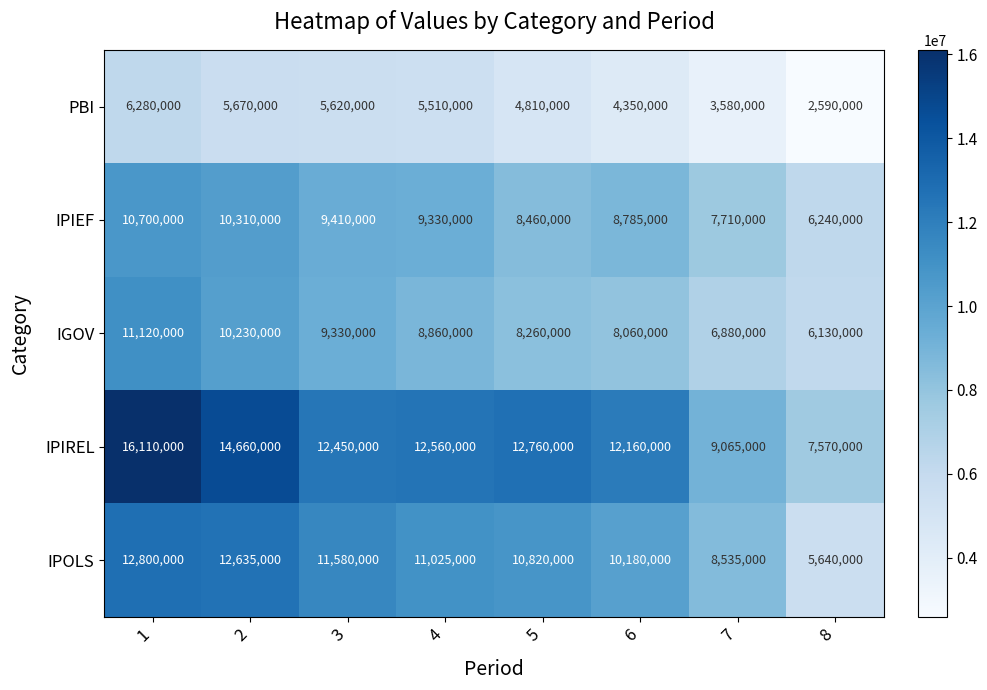

What is the minimum value shown in the chart?

2590000